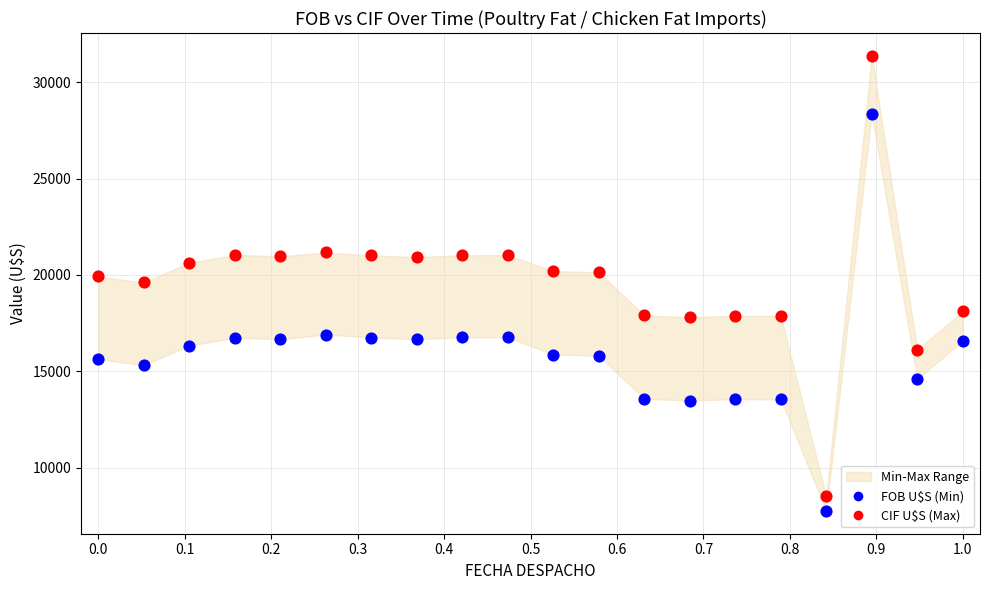

Which series reaches the maximum Y coordinate?

CIF U$S (Max)